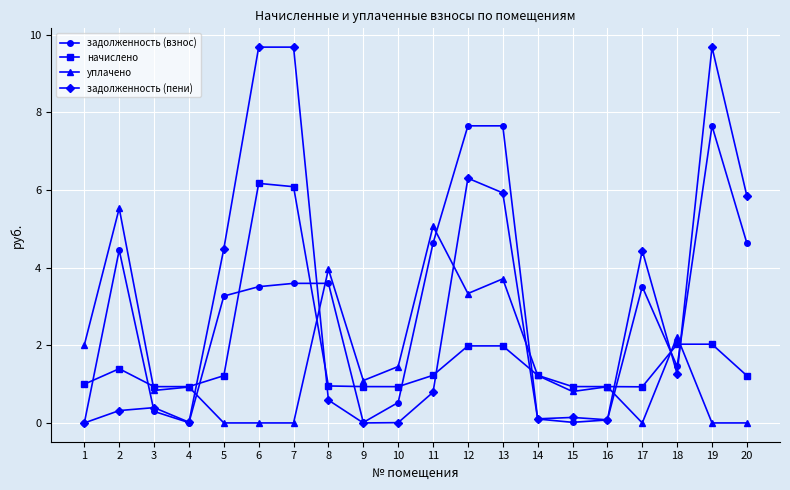

Count the number of data series in this chart.

4